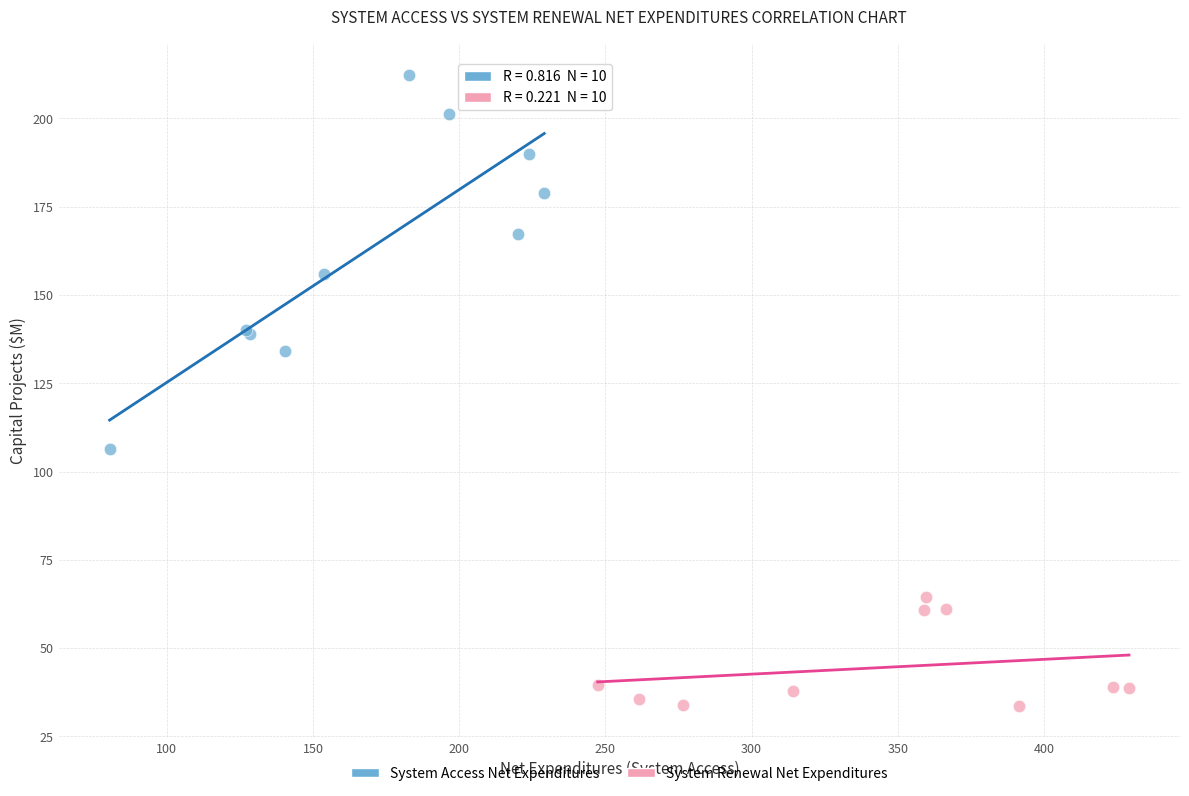

Which series contains the highest Y value?

System Access Net Expenditures